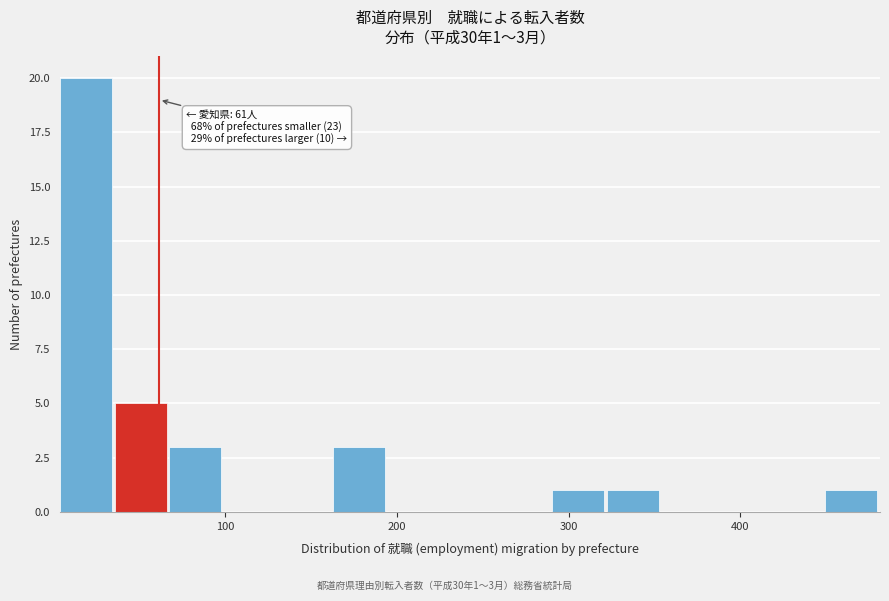

Read against the x-axis, roughly where is the centre of the tallest bar?

20